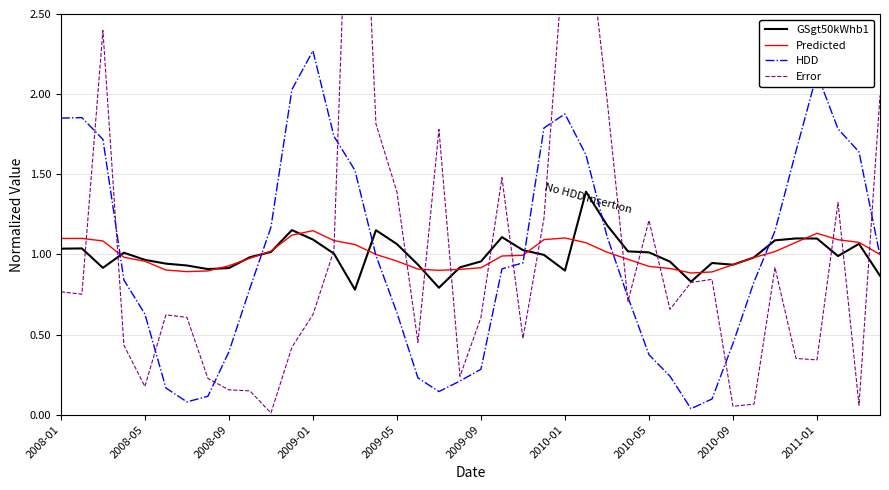

What is the difference between the maximum and minimum values in the HDD series?

2.2